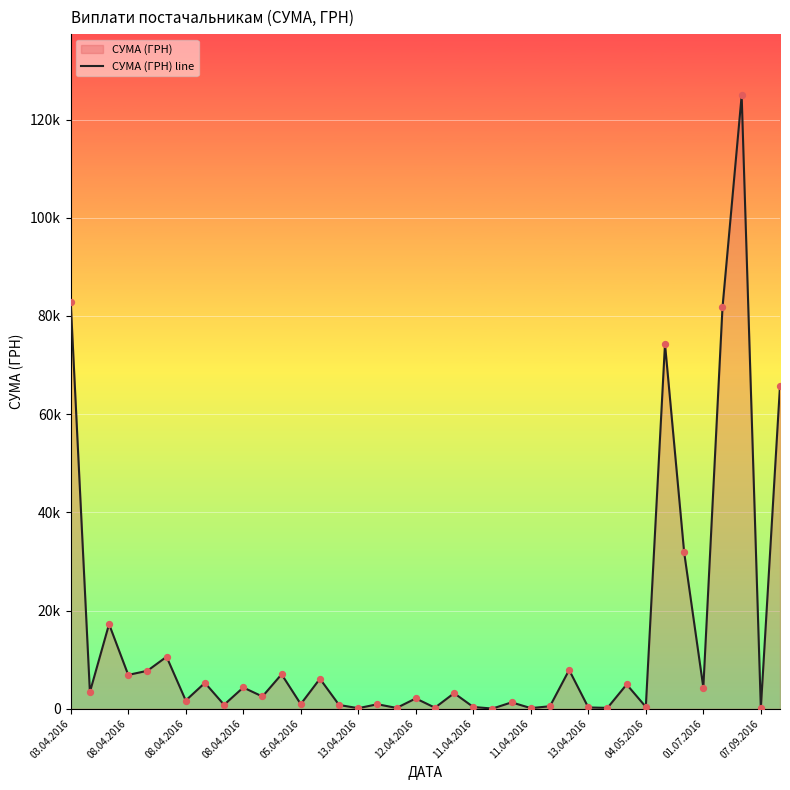

What is the change in value from 05.04.2016 to 11.04.2016?

-2460.8